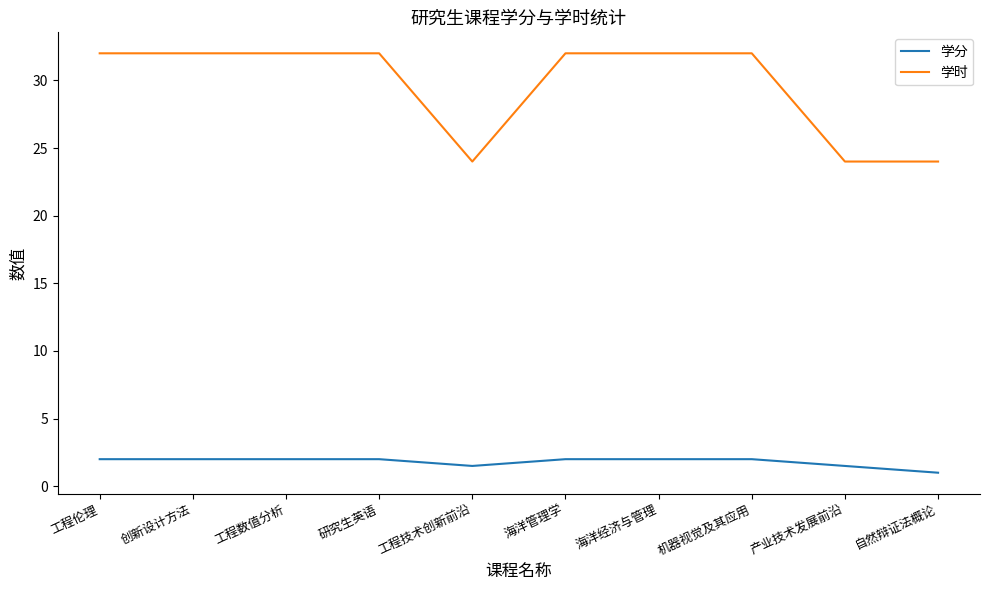

Reading left to right, list all the values displayed in this chart.

学分: 2.0	2.0	2.0	2.0	1.5	2.0	2.0	2.0	1.5	1.0
学时: 32.0	32.0	32.0	32.0	24.0	32.0	32.0	32.0	24.0	24.0